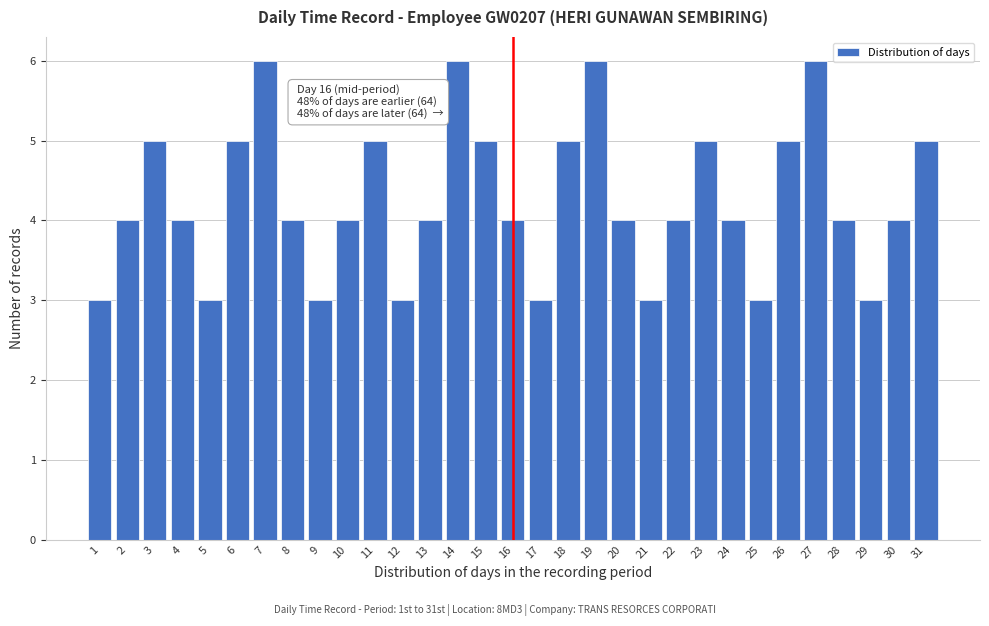

What is the ratio of the value at 10 to the value at 2?

1.0